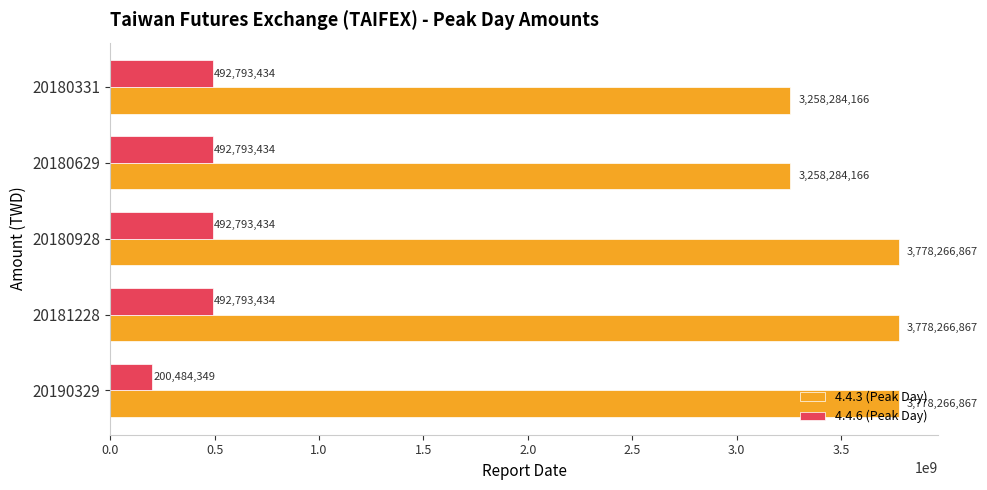

What is the average value of the 4.4.6 (Peak Day) series?

434331617